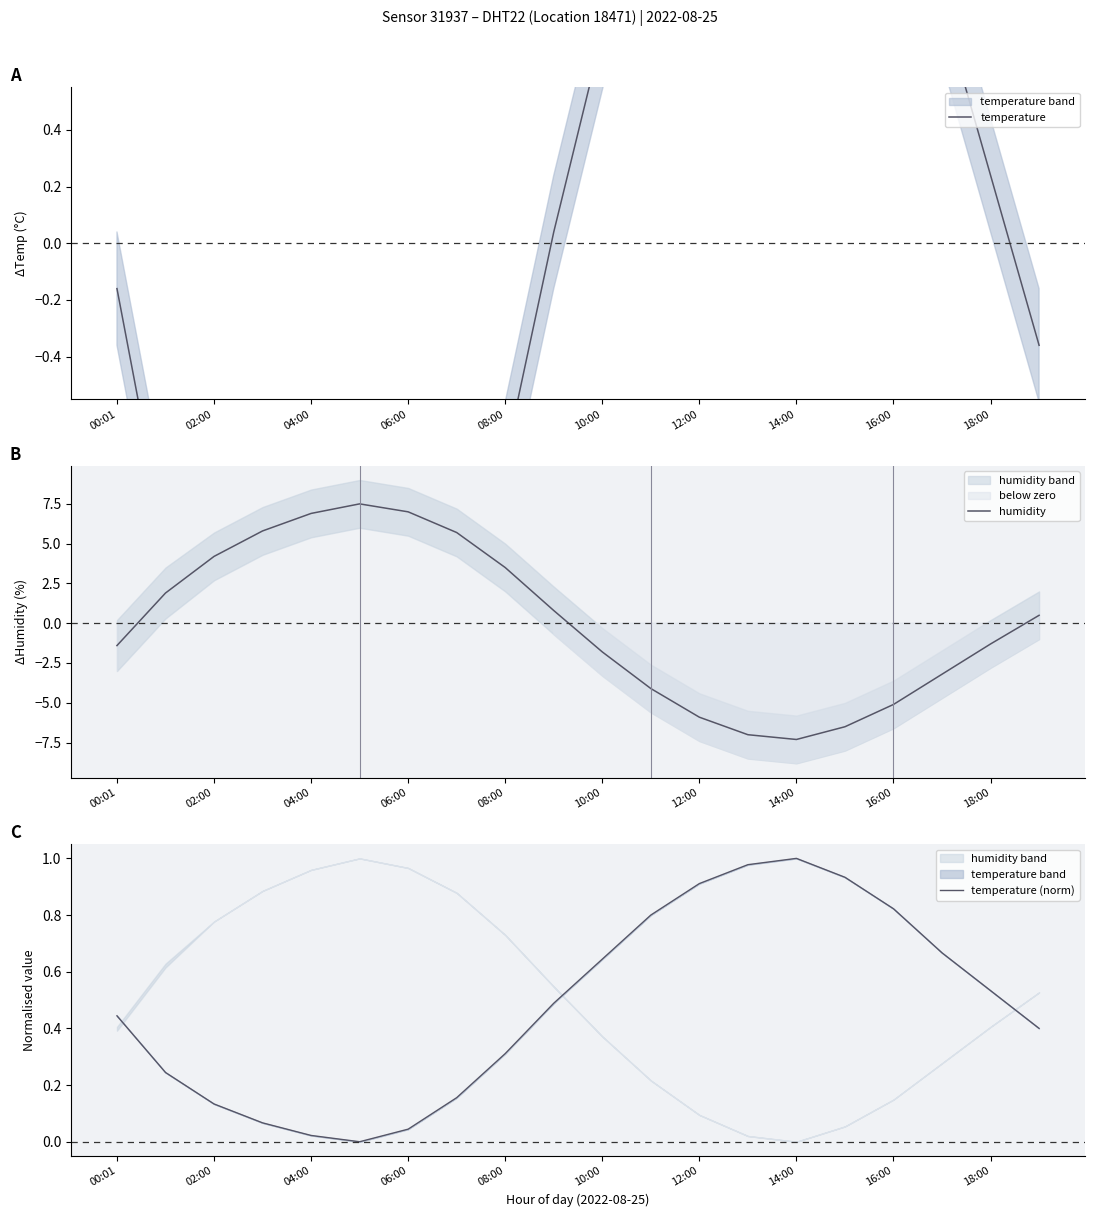

What is the minimum value for humidity?

-7.3